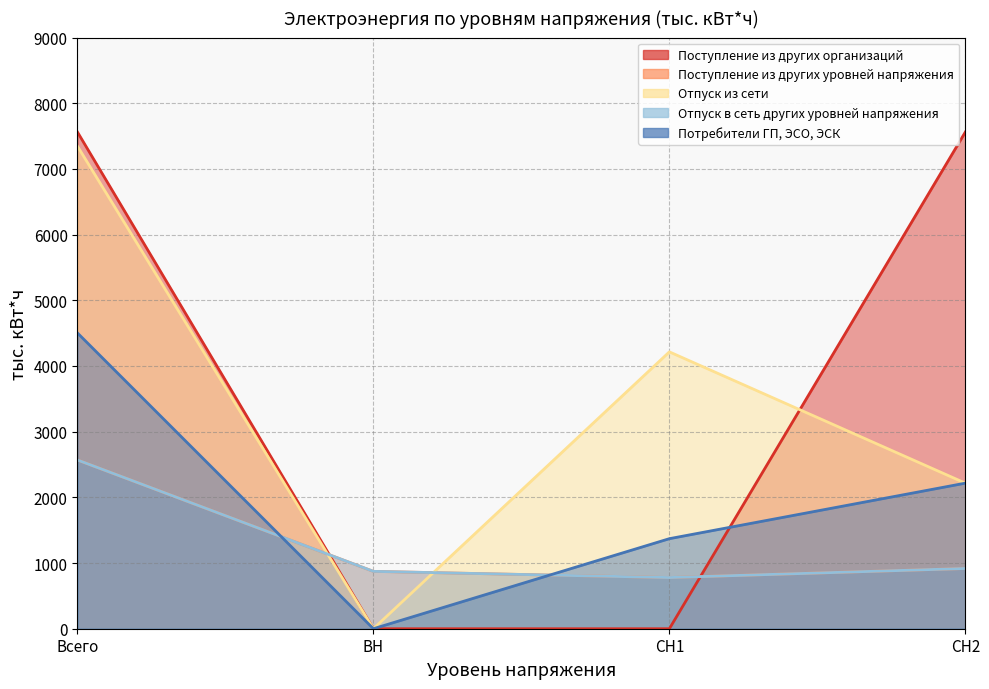

What is the label of the 2nd point from the left?

ВН